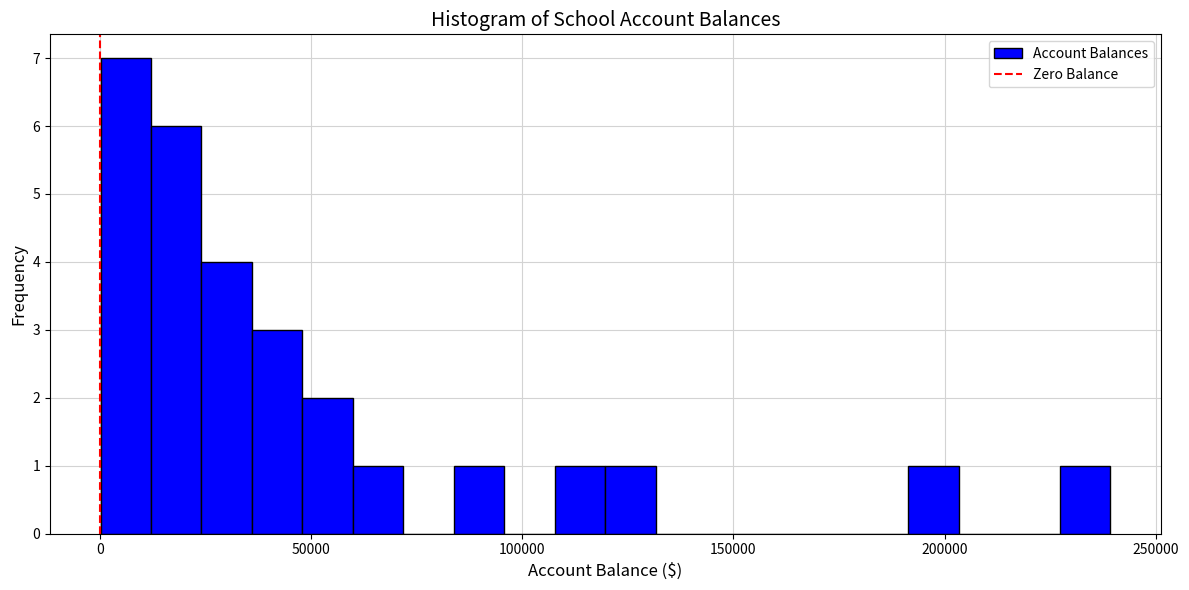

Read against the x-axis, roughly where is the centre of the tallest bar?

5000